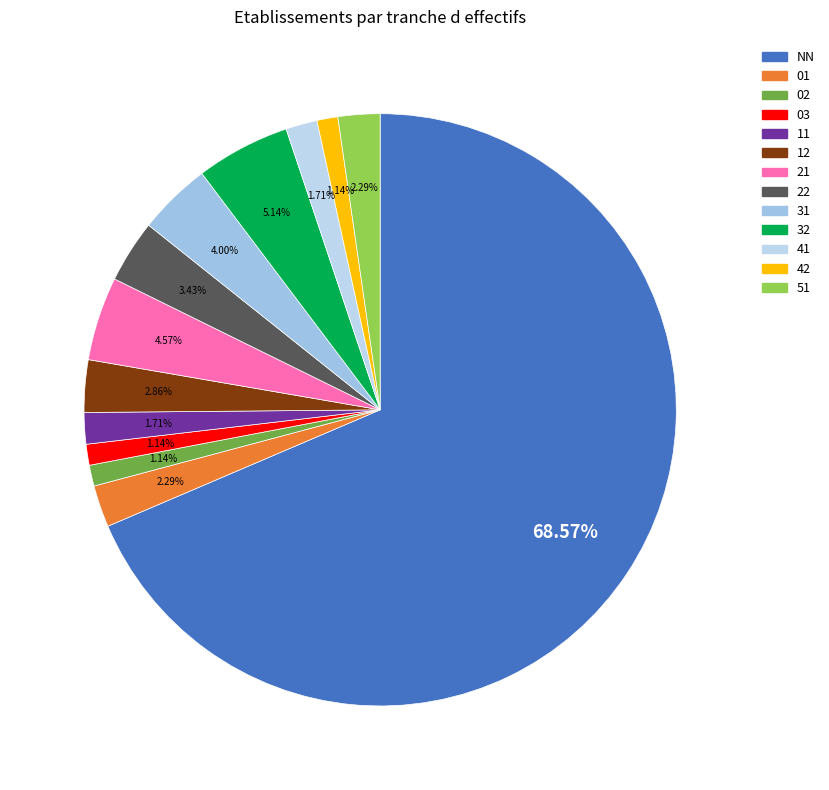

What percentage is the 41 slice, to the nearest percent?

2%